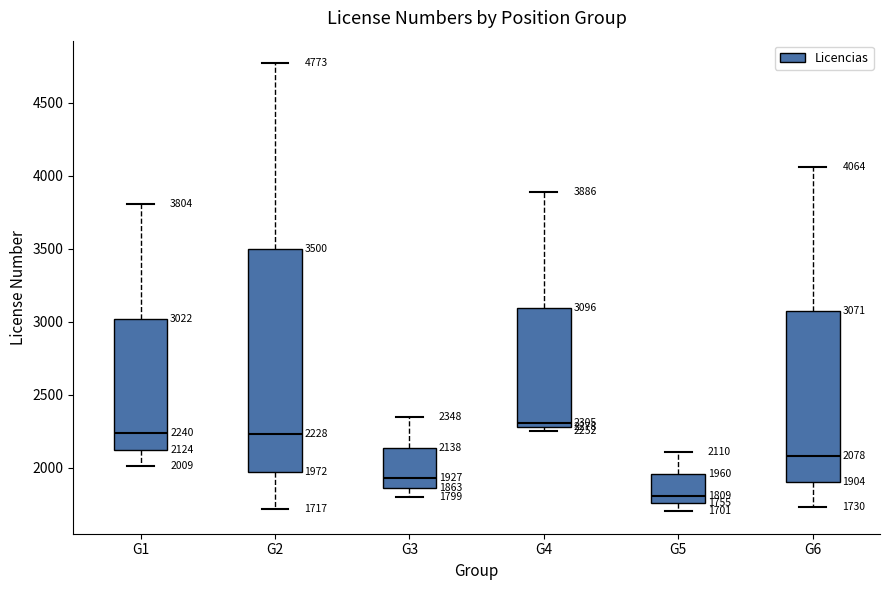

Which box's median line is the highest?

G4